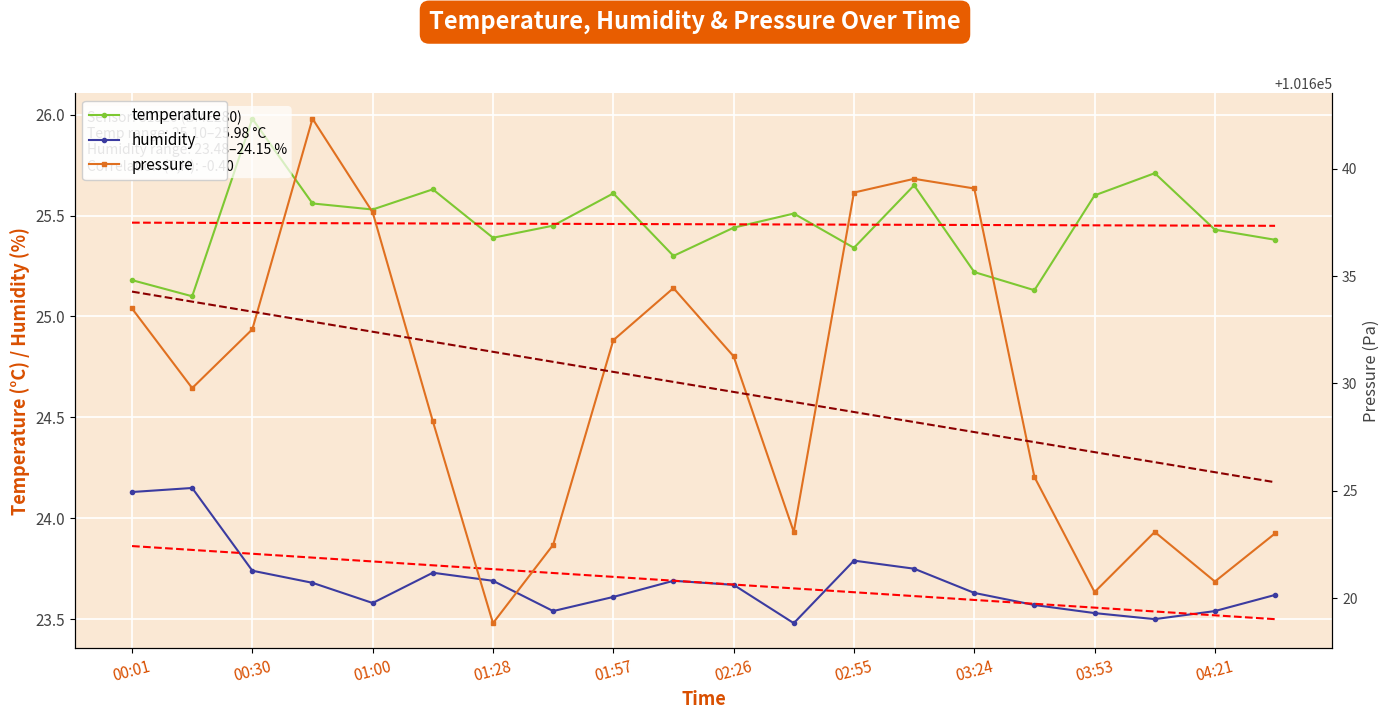

What is the value of the pressure point at the 19th from the left?

101620.8